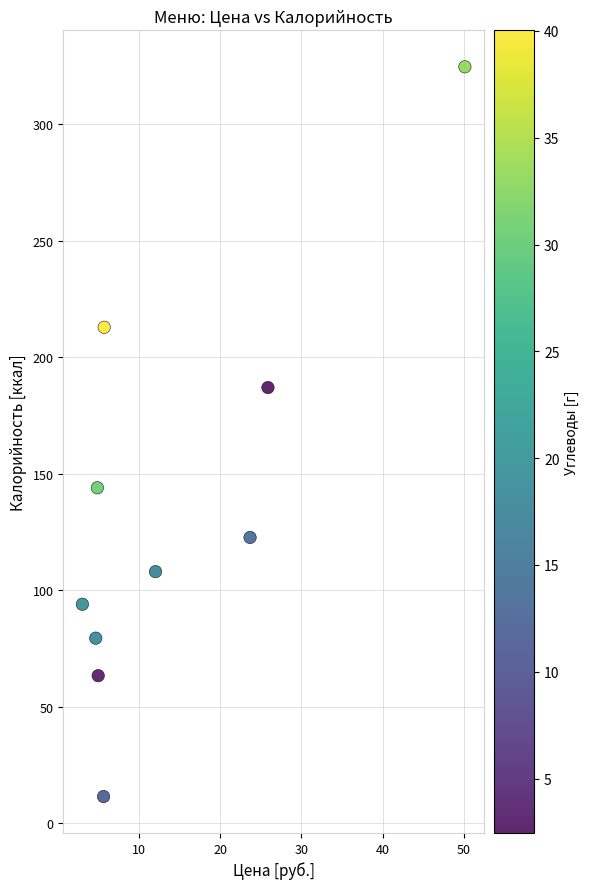

What is the average Y value?

134.8